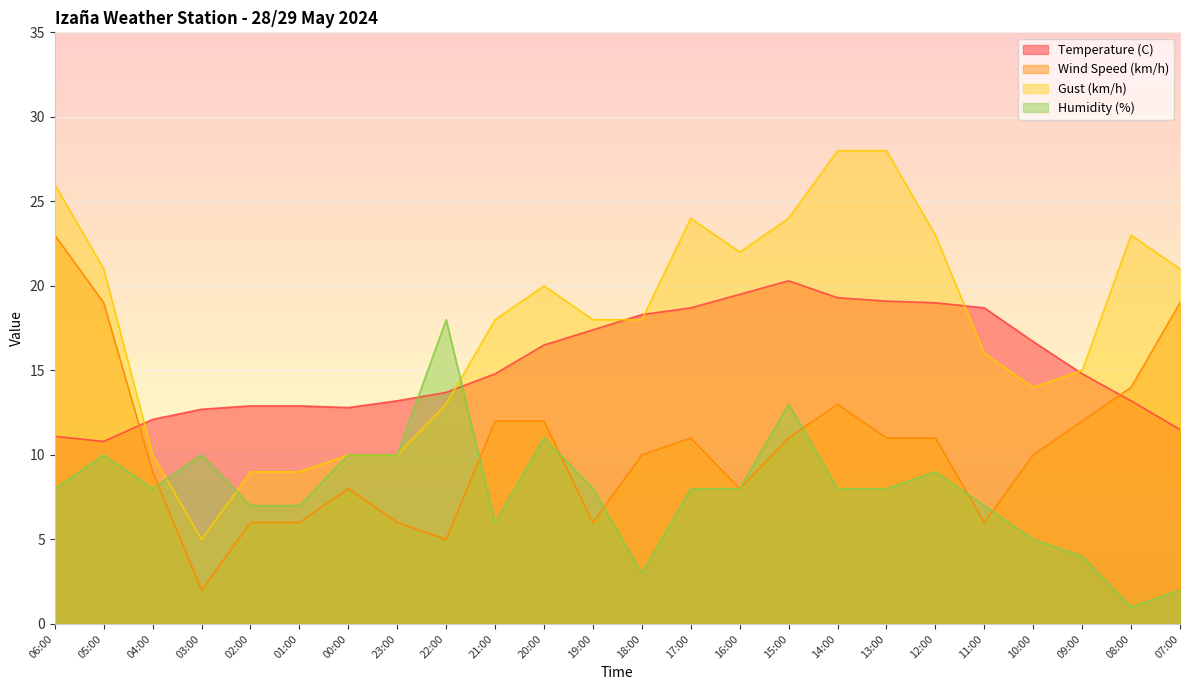

Reading left to right, transcribe all the data shown in this chart.

Temperature (C): 11.1	10.8	12.1	12.7	12.9	12.9	12.8	13.2	13.7	14.8	16.5	17.4	18.3	18.7	19.5	20.3	19.3	19.1	19.0	18.7	16.7	14.8	13.2	11.5
Wind Speed (km/h): 23.0	19.0	9.0	2.0	6.0	6.0	8.0	6.0	5.0	12.0	12.0	6.0	10.0	11.0	8.0	11.0	13.0	11.0	11.0	6.0	10.0	12.0	14.0	19.0
Gust (km/h): 26.0	21.0	10.0	5.0	9.0	9.0	10.0	10.0	13.0	18.0	20.0	18.0	18.0	24.0	22.0	24.0	28.0	28.0	23.0	16.0	14.0	15.0	23.0	21.0
Humidity (%): 8.0	10.0	8.0	10.0	7.0	7.0	10.0	10.0	18.0	6.0	11.0	8.0	3.0	8.0	8.0	13.0	8.0	8.0	9.0	7.0	5.0	4.0	1.0	2.0